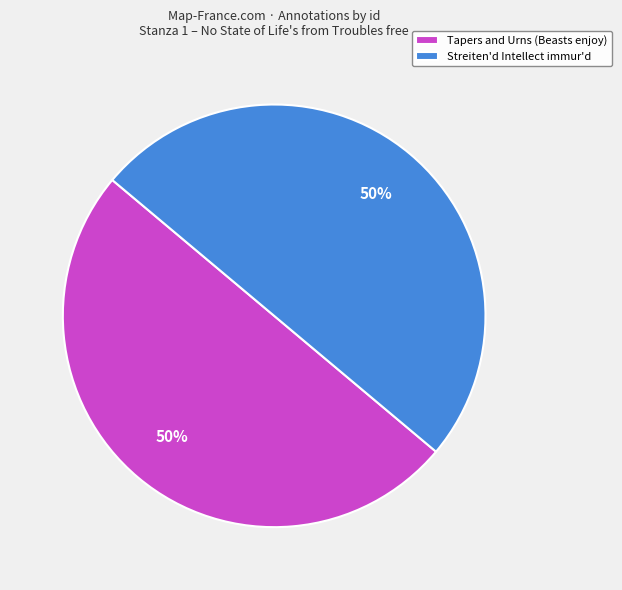

Do Streiten'd Intellect immur'd and Tapers and Urns (Beasts enjoy) together represent more than half of the pie?

Yes